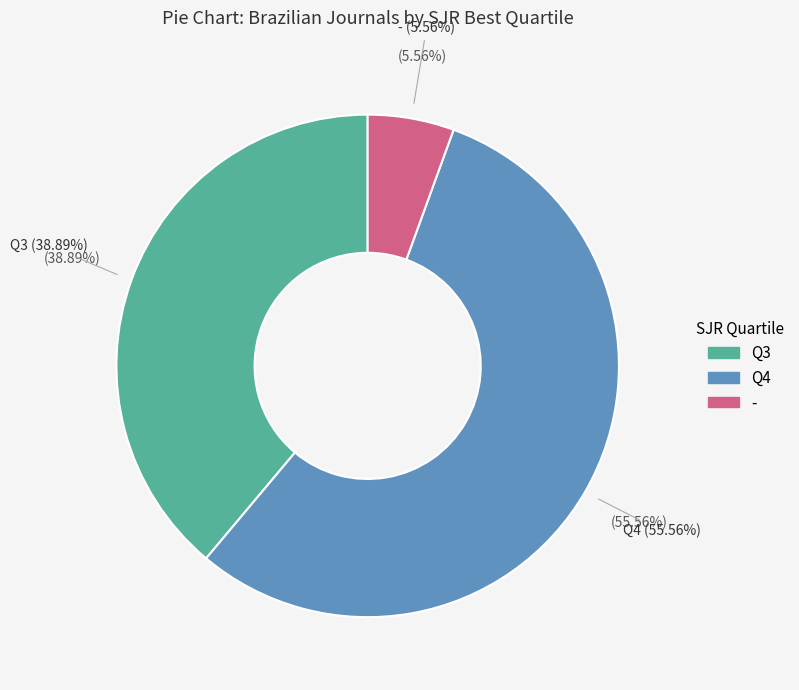

What portion of the pie excludes Q3?

61.1%